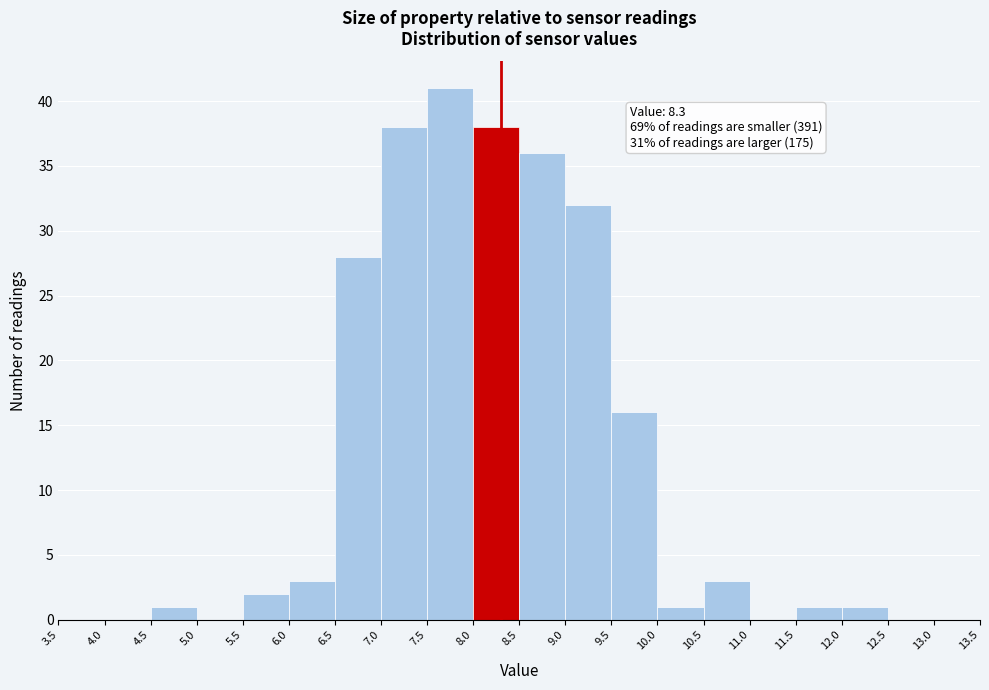

Which range on the x-axis has the tallest bar?

7.5 to 8.0